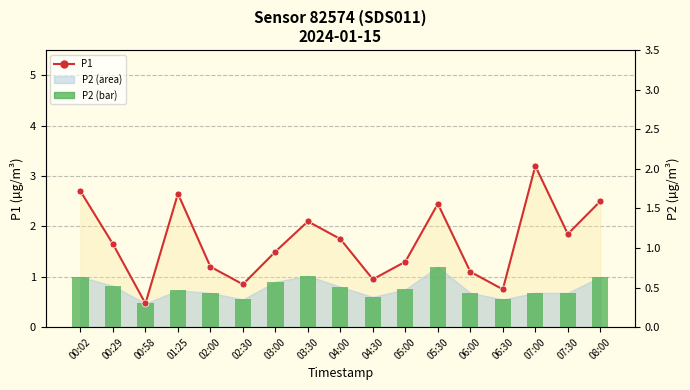

What is the value of the P1 bar at the 13th from the left?

1.1